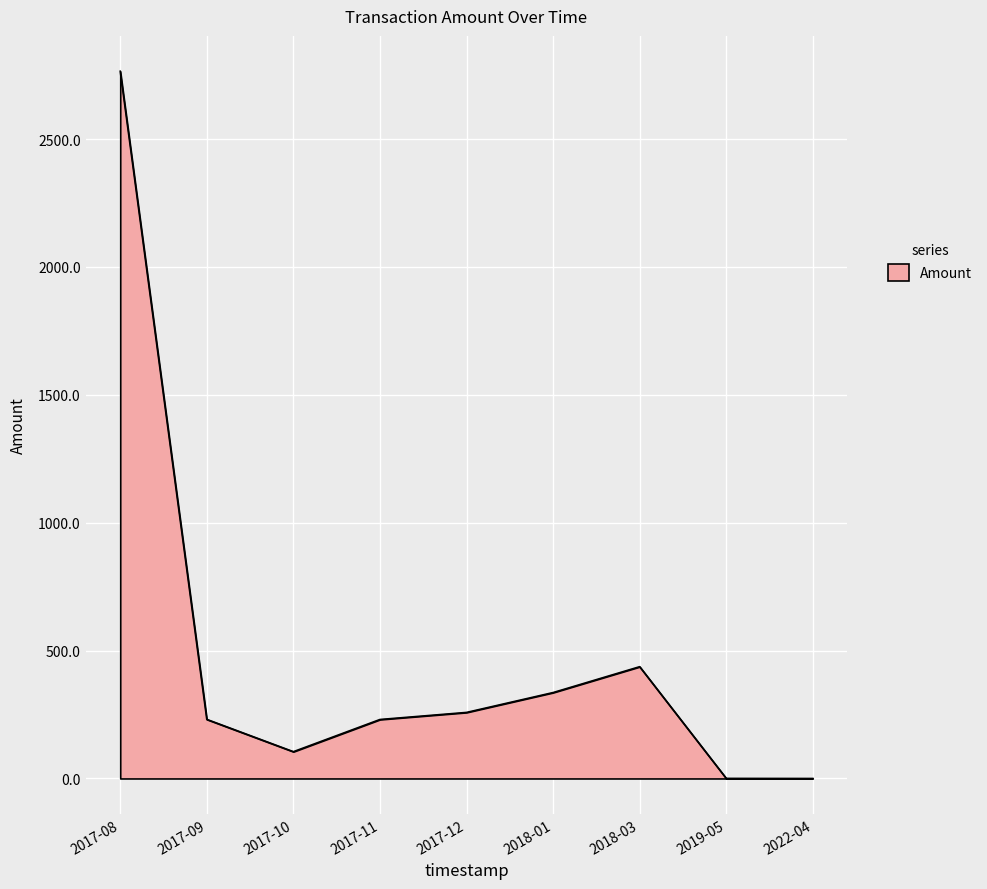

How many lines are shown in the chart?

1